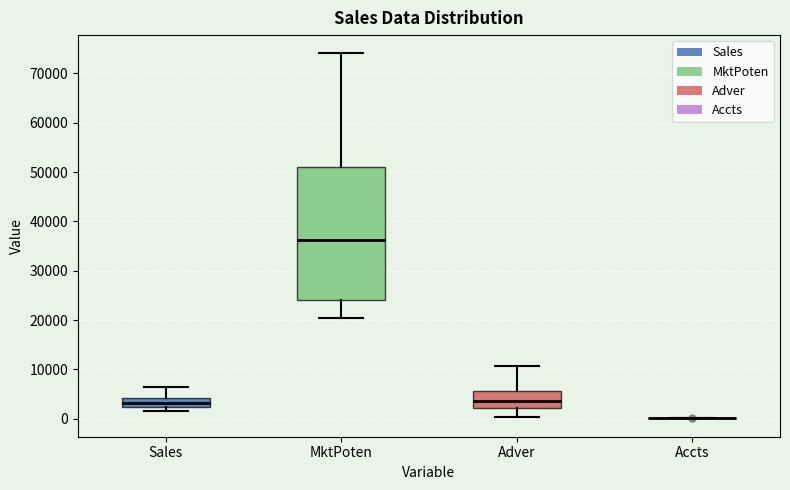

Reading left to right, read every box against the y-axis: the position of its median line, the range the box covers, and the ends of its whiskers. The values are not printed on the chart, so give them approximately, as read against the axis.

Sales: median 3000, box 2000 to 4000, whiskers 2000 (just below the box's lower edge) to 7000
MktPoten: median 36000, box 24000 to 51000, whiskers 20000 to 74000
Adver: median 4000, box 2000 to 6000, whiskers 0 to 11000
Accts: box collapsed to a line at 0, whiskers 0 to 0